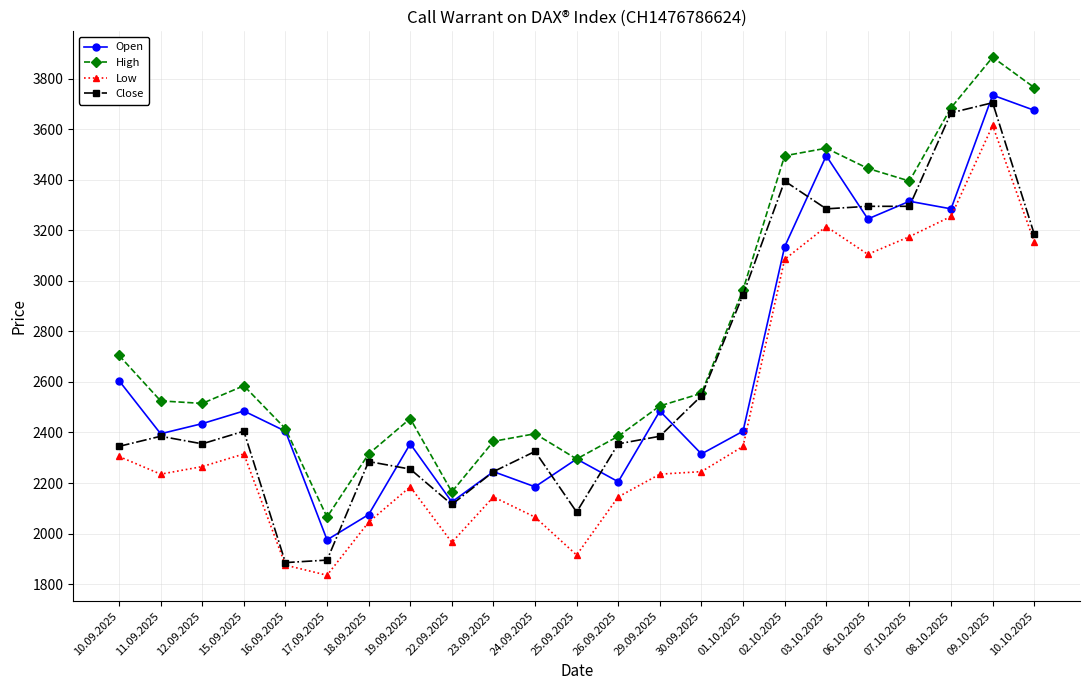

What is the maximum value for High?

3885